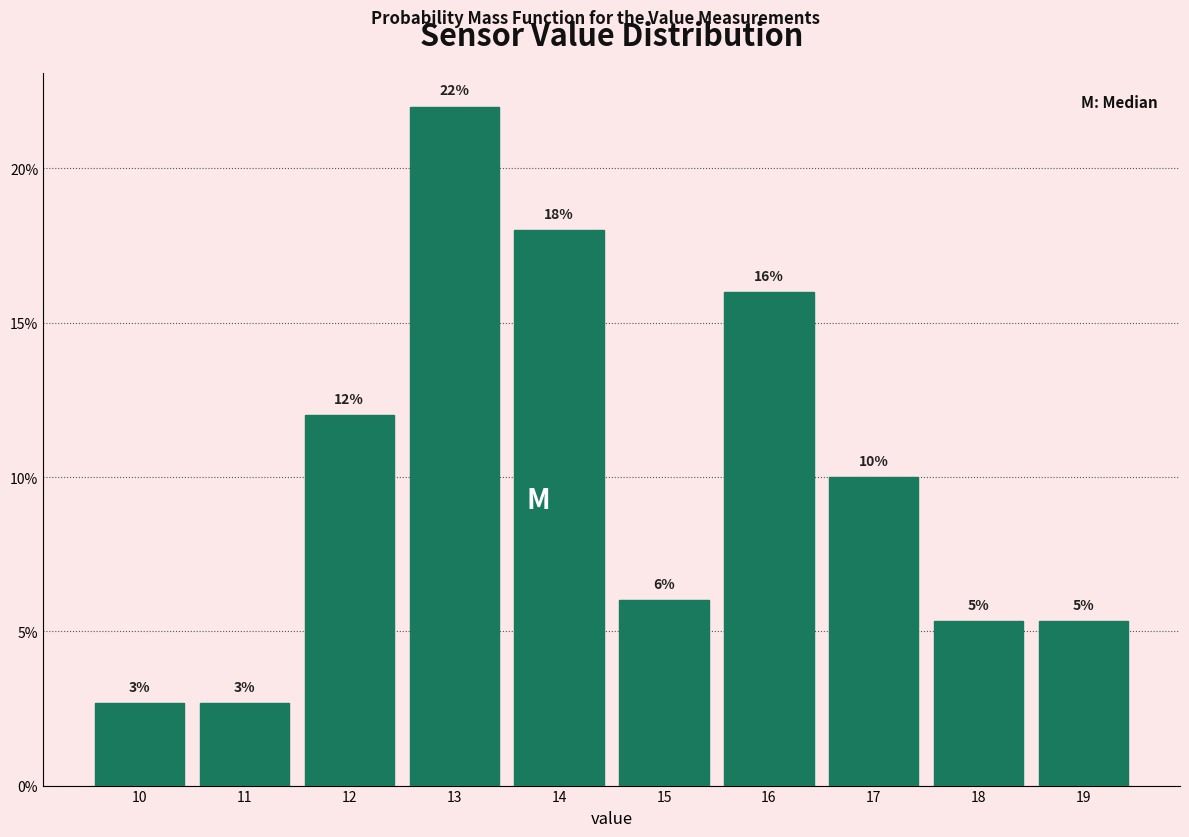

Over which range of the x-axis is the bar tallest?

12.4 to 13.4